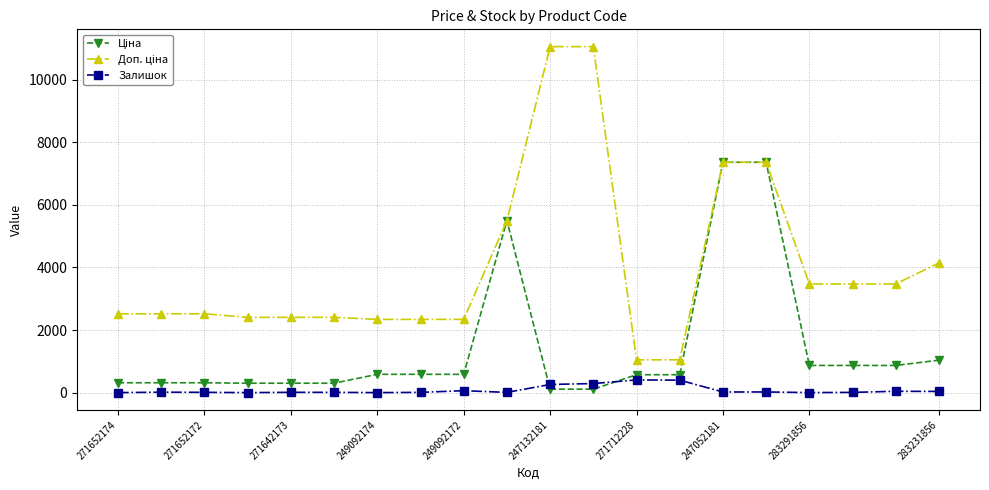

What is the maximum value shown in the chart?

11055.0